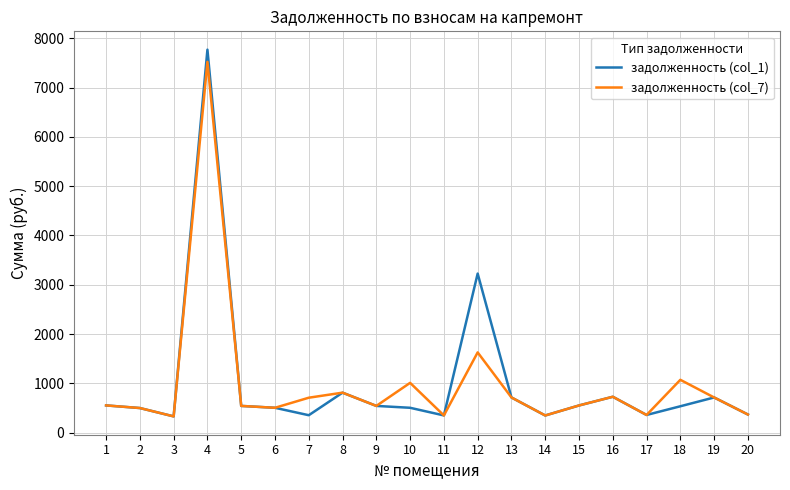

Is the value of задолженность (col_7) at 8 greater than the value of задолженность (col_1) at 15?

Yes